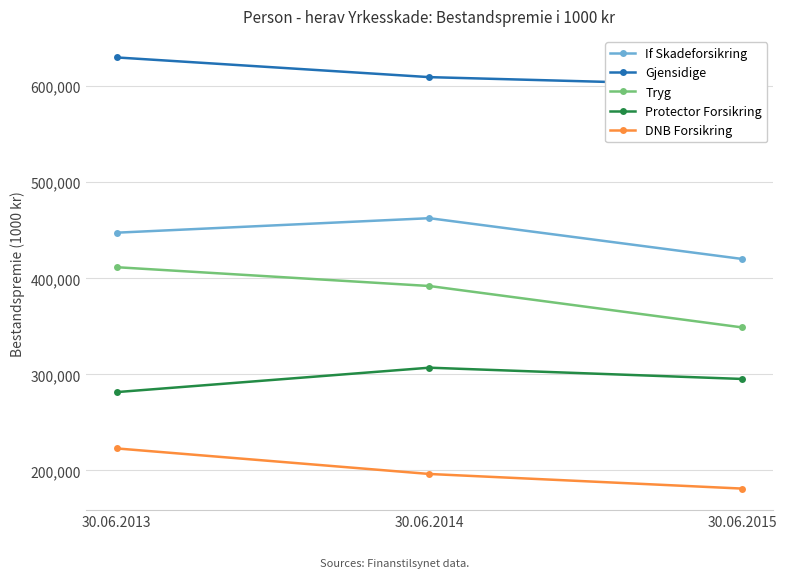

How many values in the If Skadeforsikring series are below 447538?

1